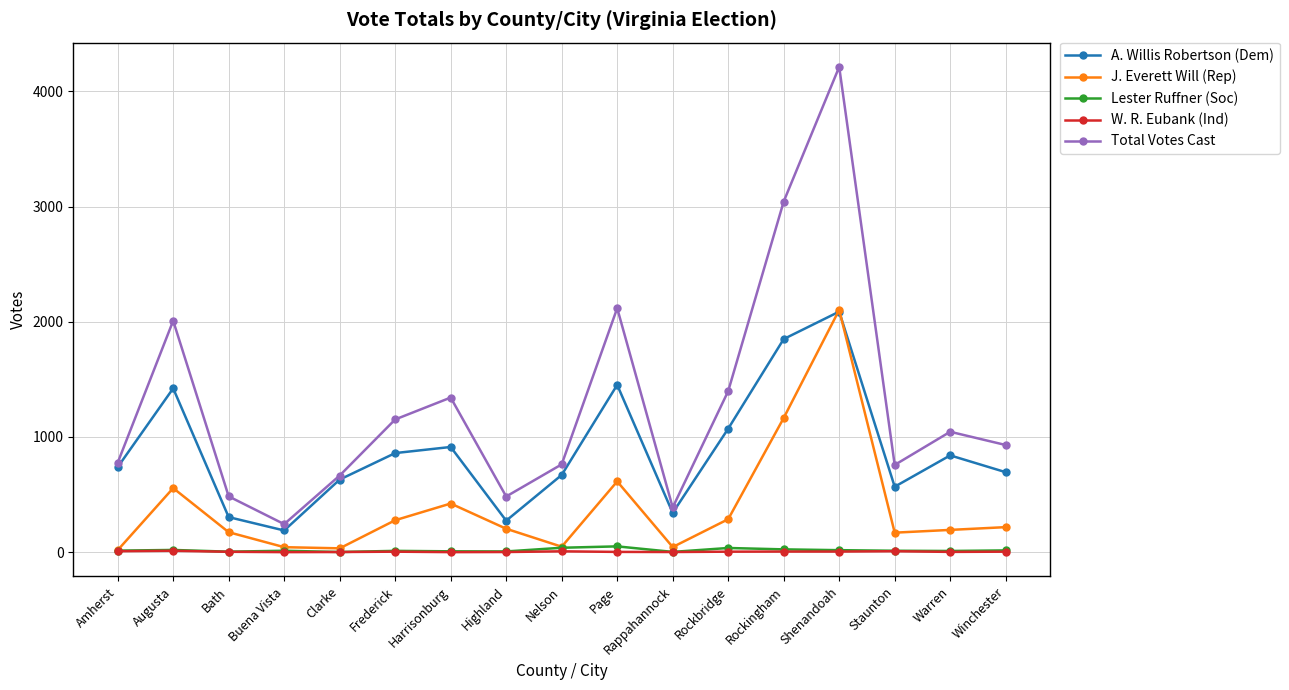

What is the difference between the highest and lowest values at Frederick?

1148